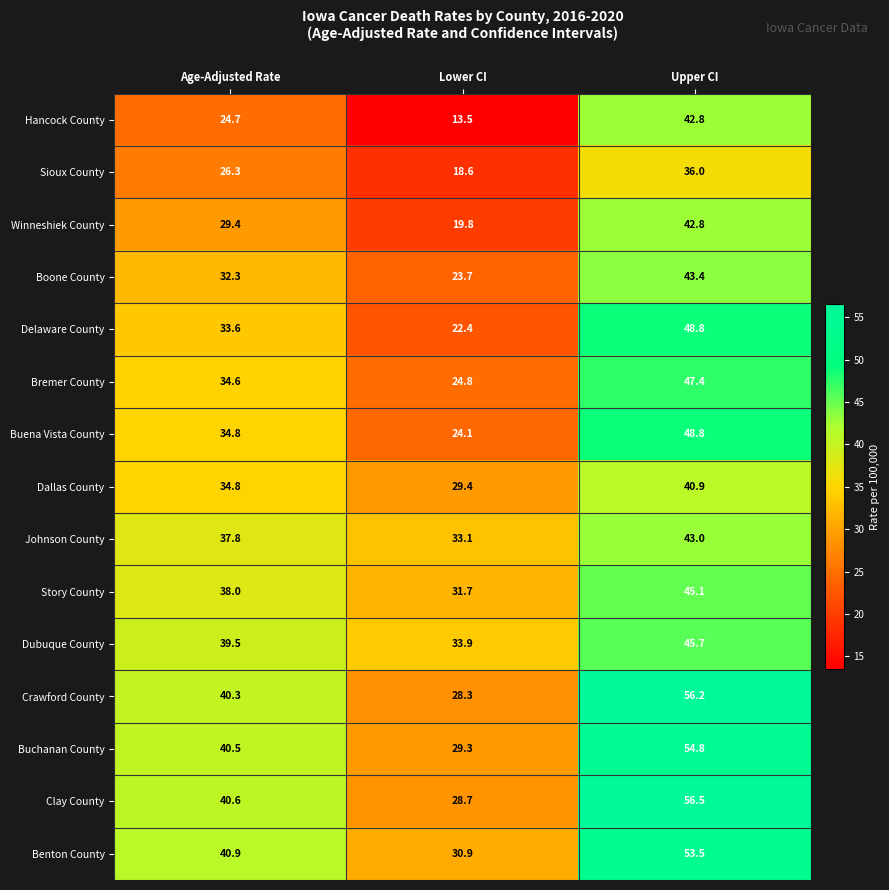

List the labels in order of Story County value, smallest first.

Lower CI, Age-Adjusted Rate, Upper CI